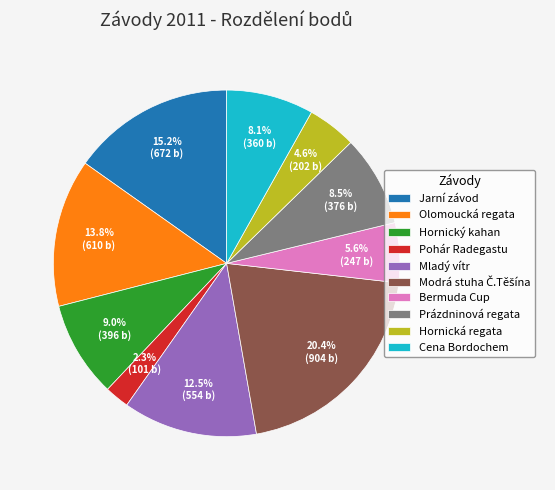

To the nearest percent, what is the combined percentage of Bermuda Cup and Pohár Radegastu?

8%